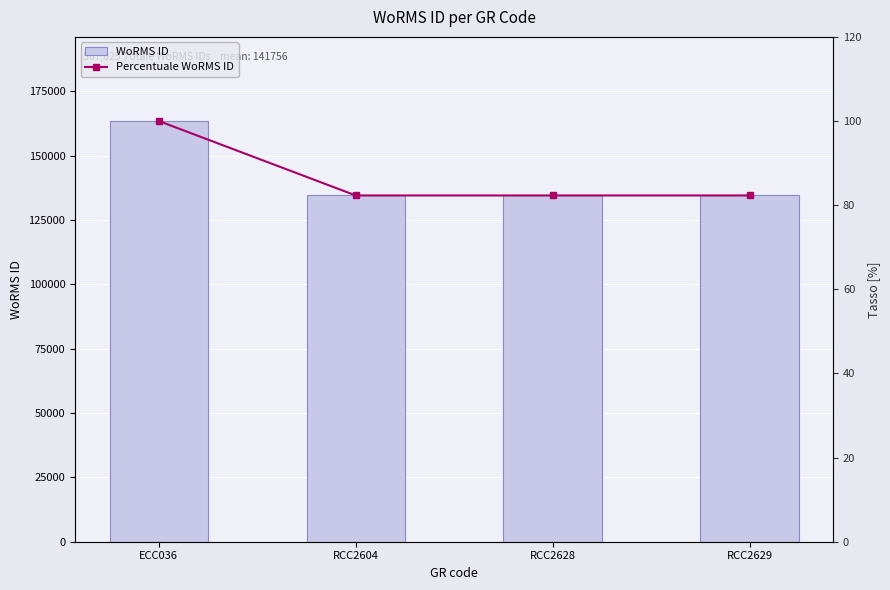

Reading left to right, what are all the values shown in this chart?

WoRMS ID: 163447.0	134526.0	134526.0	134526.0
Percentuale WoRMS ID: 100.0	82.3	82.3	82.3